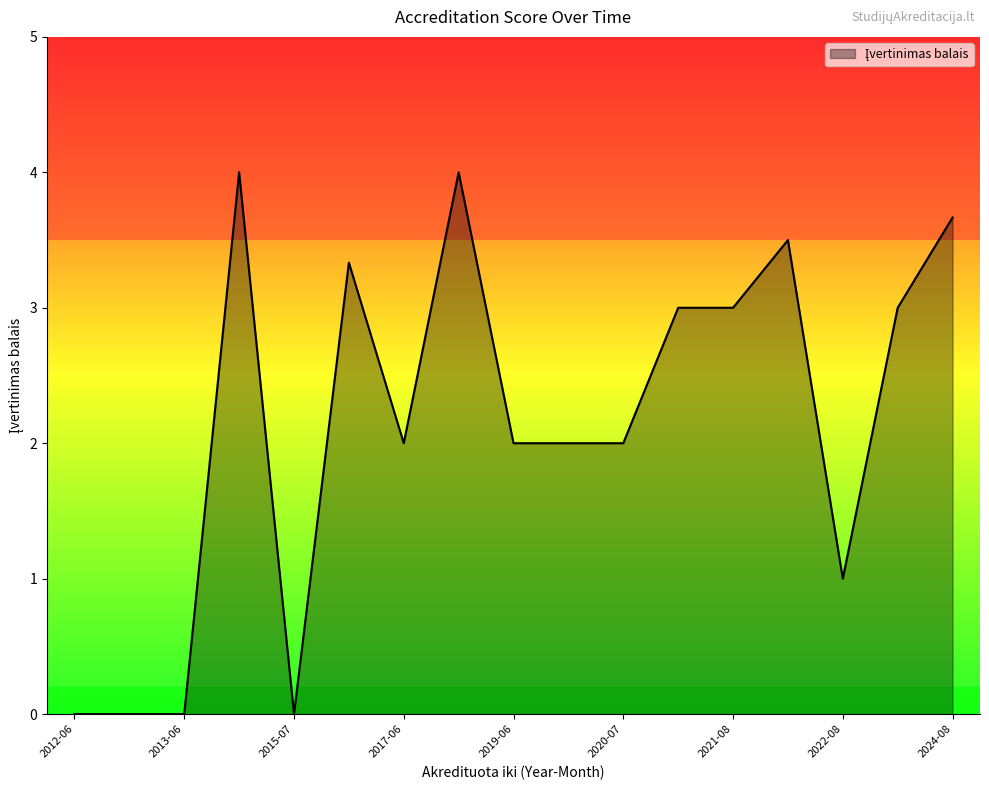

What is the maximum value shown in the chart?

4.0